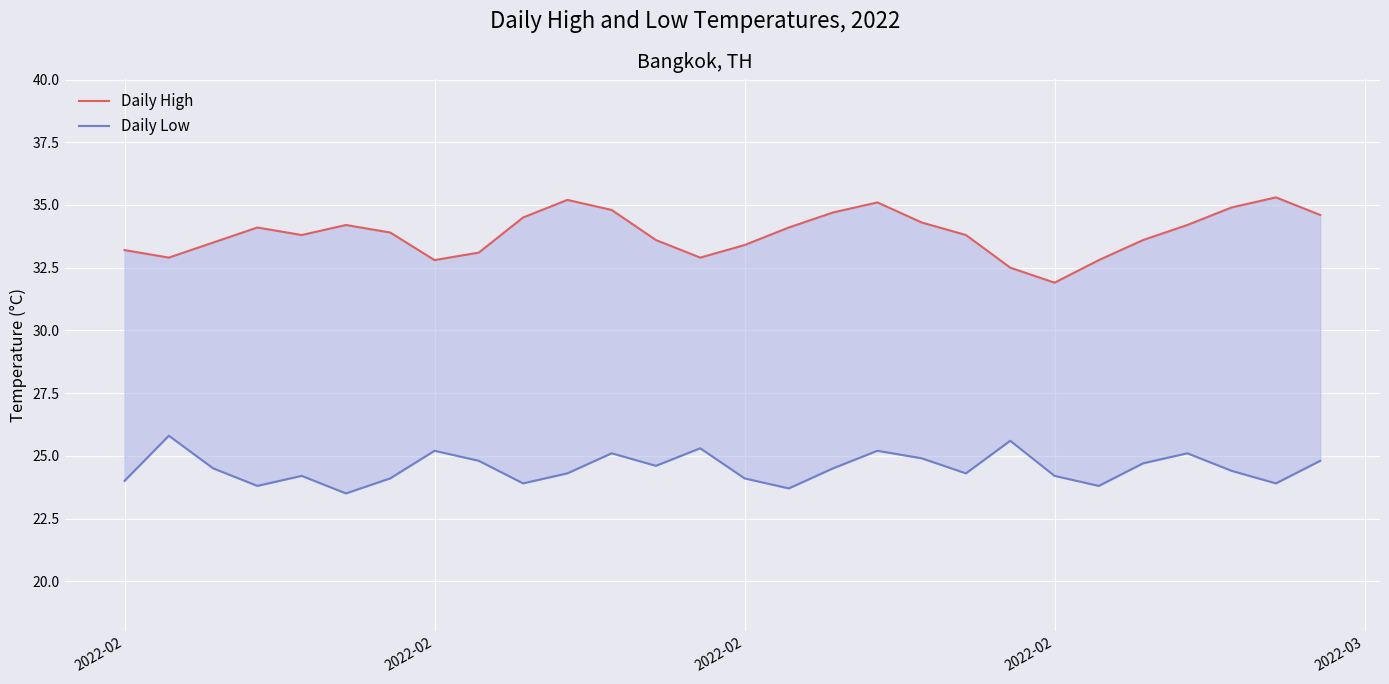

What are all the series names shown in the legend?

Daily High, Daily Low